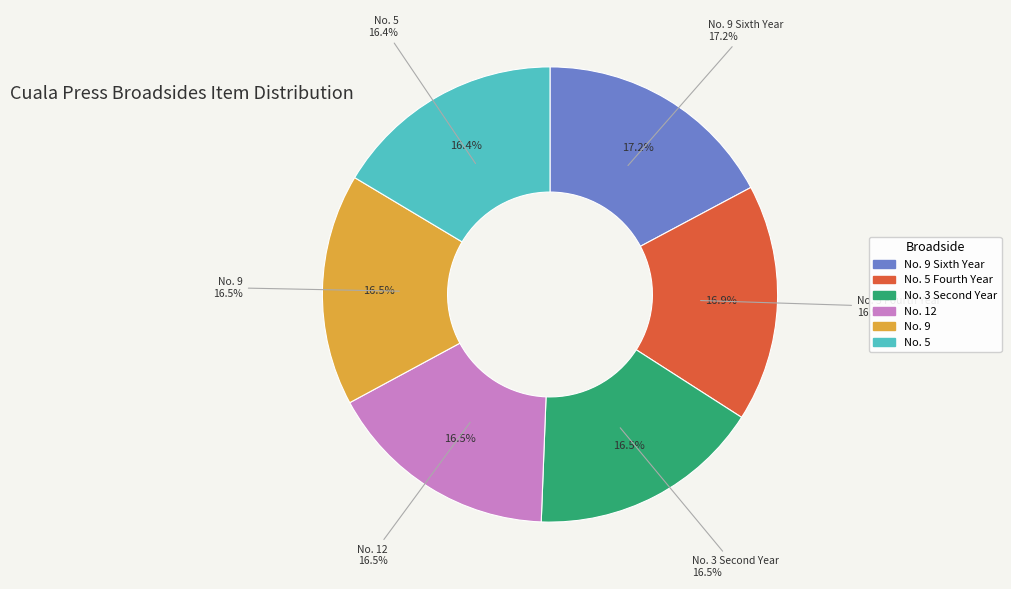

How many slices are in this pie chart?

6